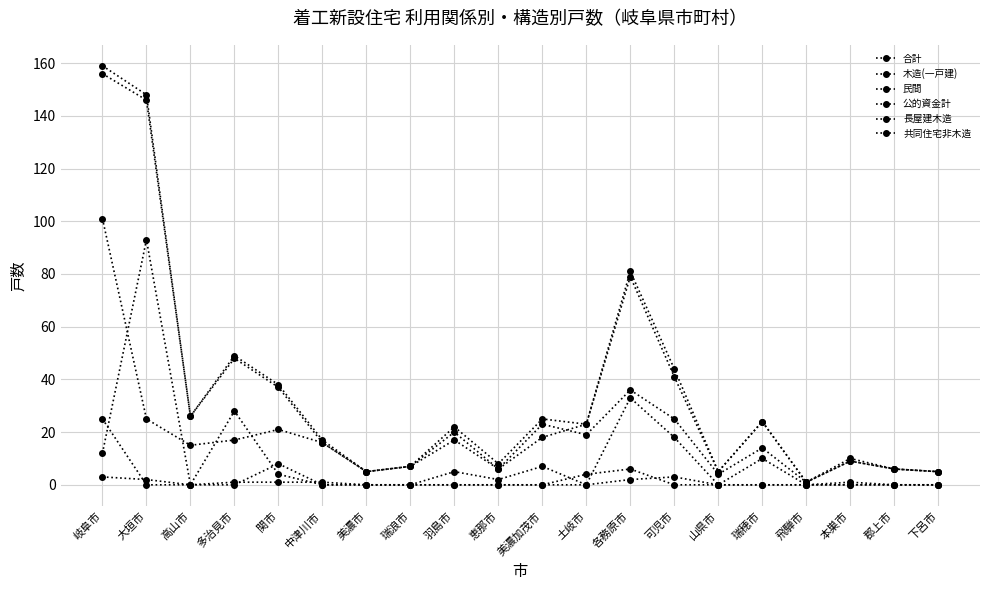

How many categories are shown in the chart?

20